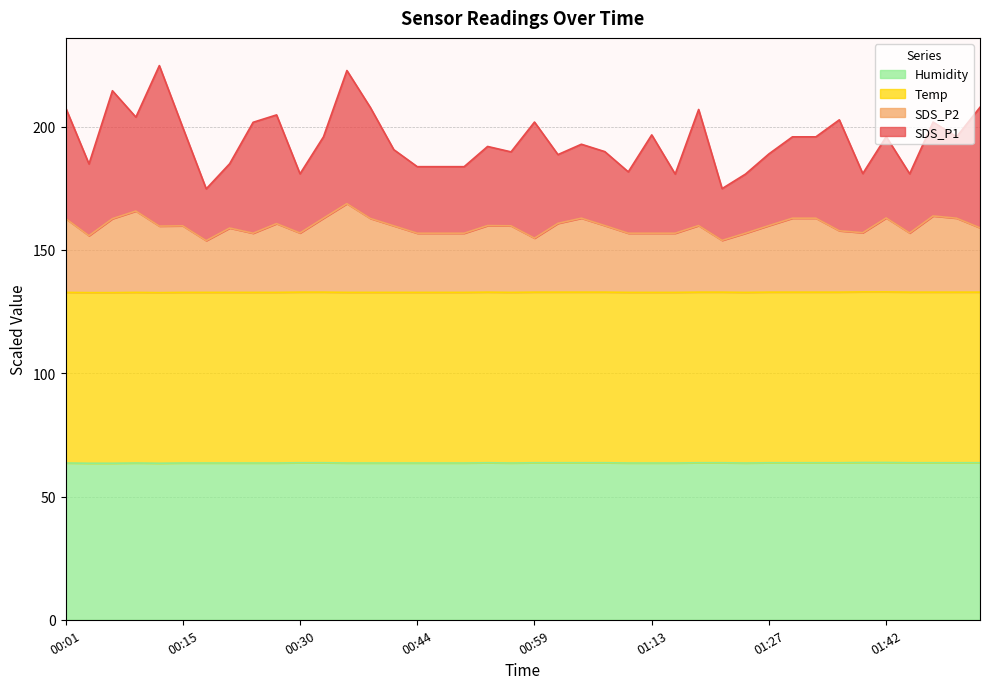

Does the chart have visible grid lines?

Yes